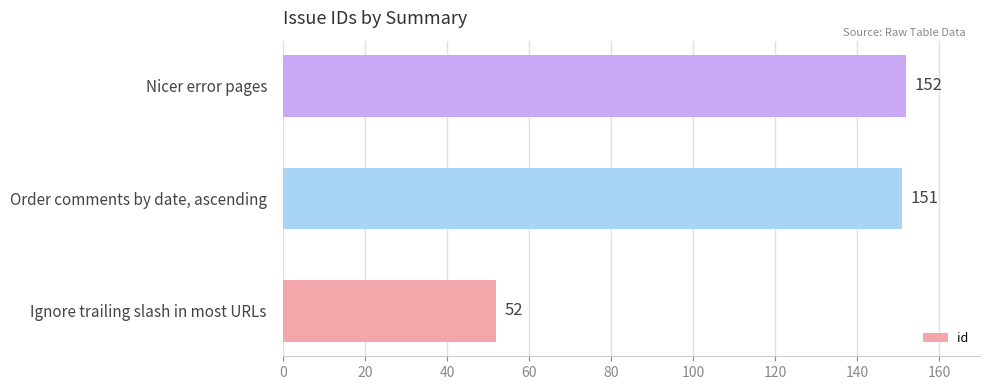

Reading bottom to top, list all the values displayed in this chart.

52	151	152